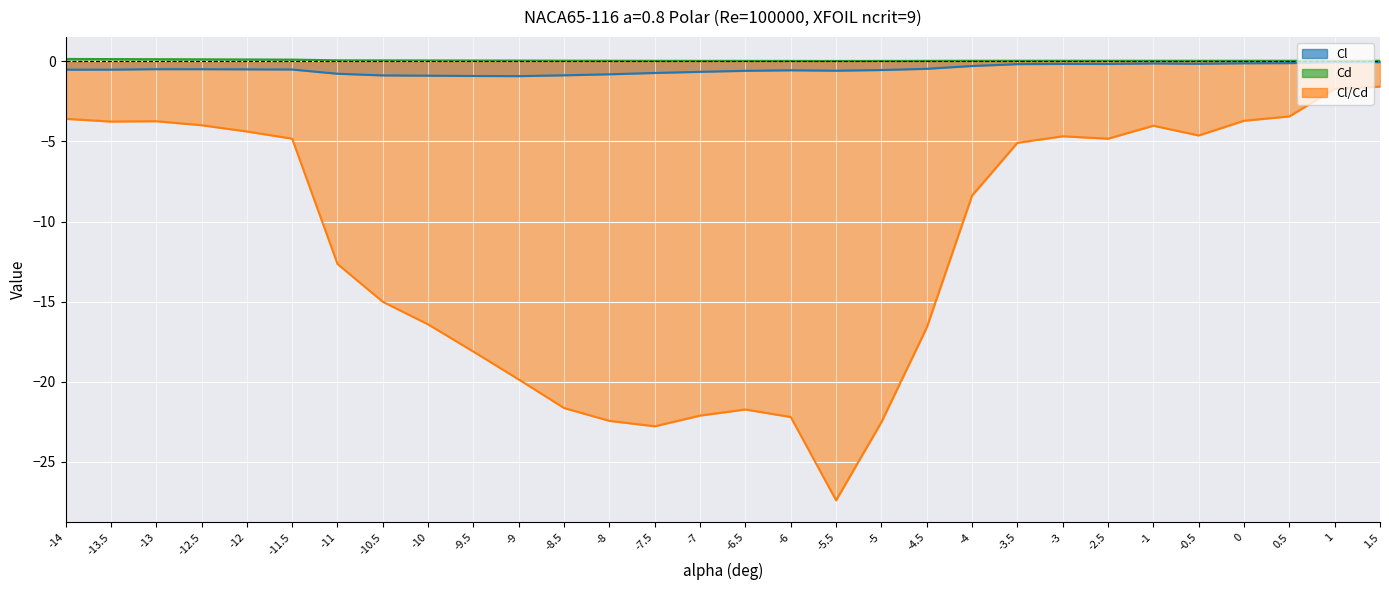

What is the sum of all Cl/Cd values?

-347.9